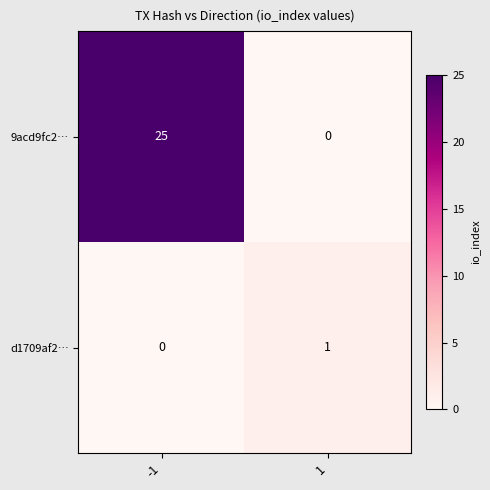

Which series has the largest total across all categories?

9acd9fc2…